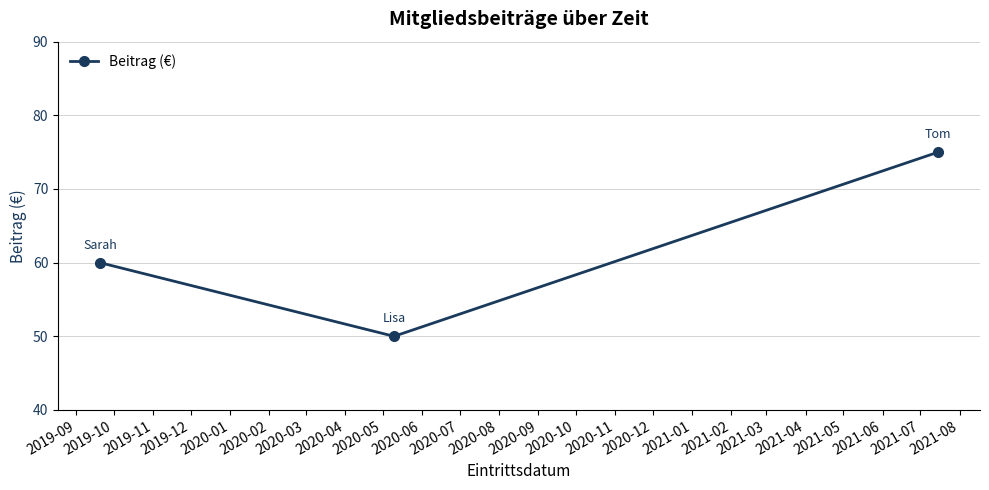

What is the value of the 1st point from the left?

60